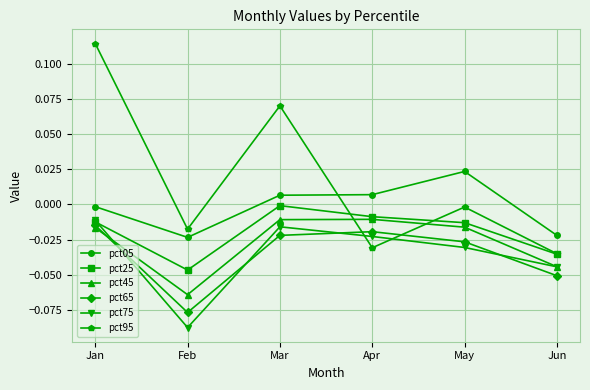

Is this an area chart (filled region under the line)?

No